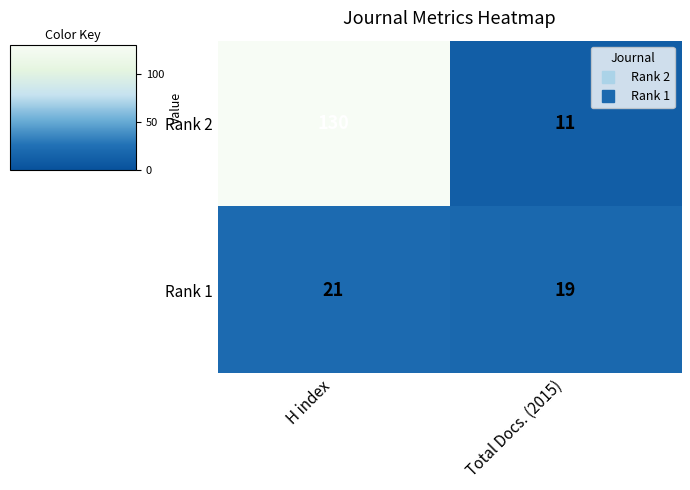

Which label corresponds to the largest value in the chart?

H index